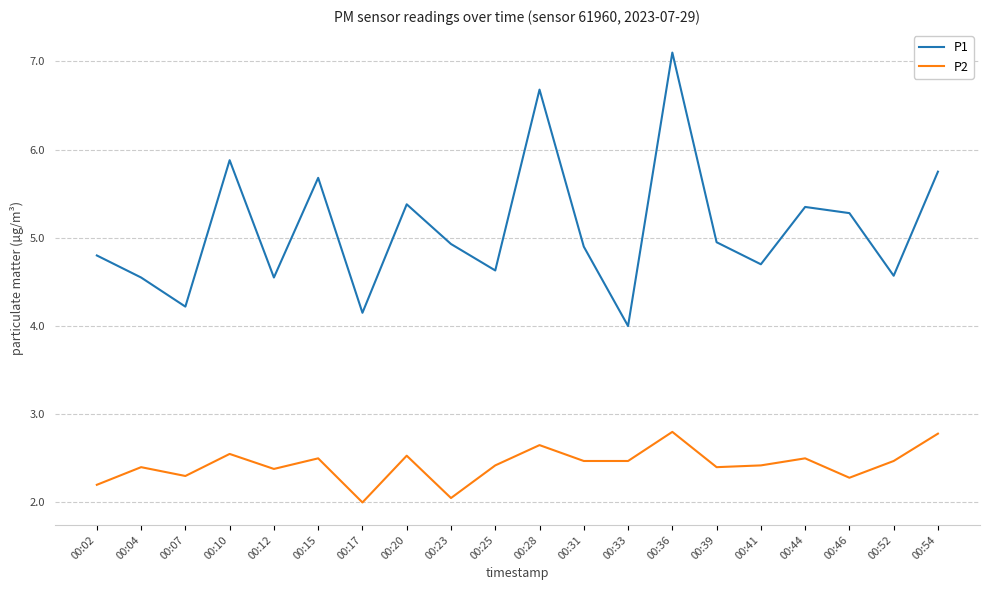

True or false: P1 and P2 intersect in this chart.

False